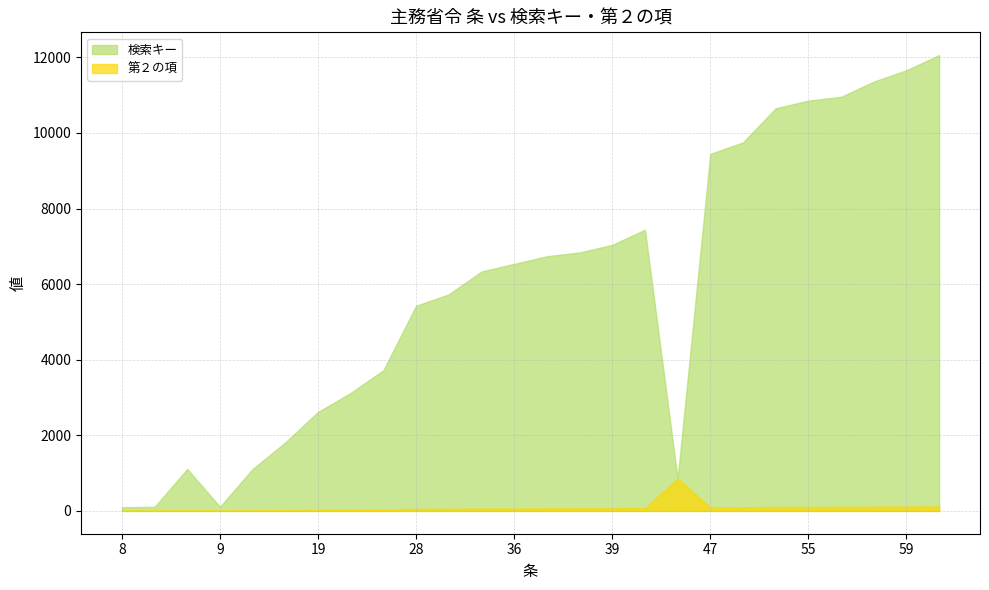

List the labels in order of 検索キー value, smallest first.

8, 9, 9, 43, 10, 10, 13, 19, 22, 23, 28, 31, 34, 36, 38, 38, 39, 40, 47, 49, 53, 55, 55, 58, 59, 59